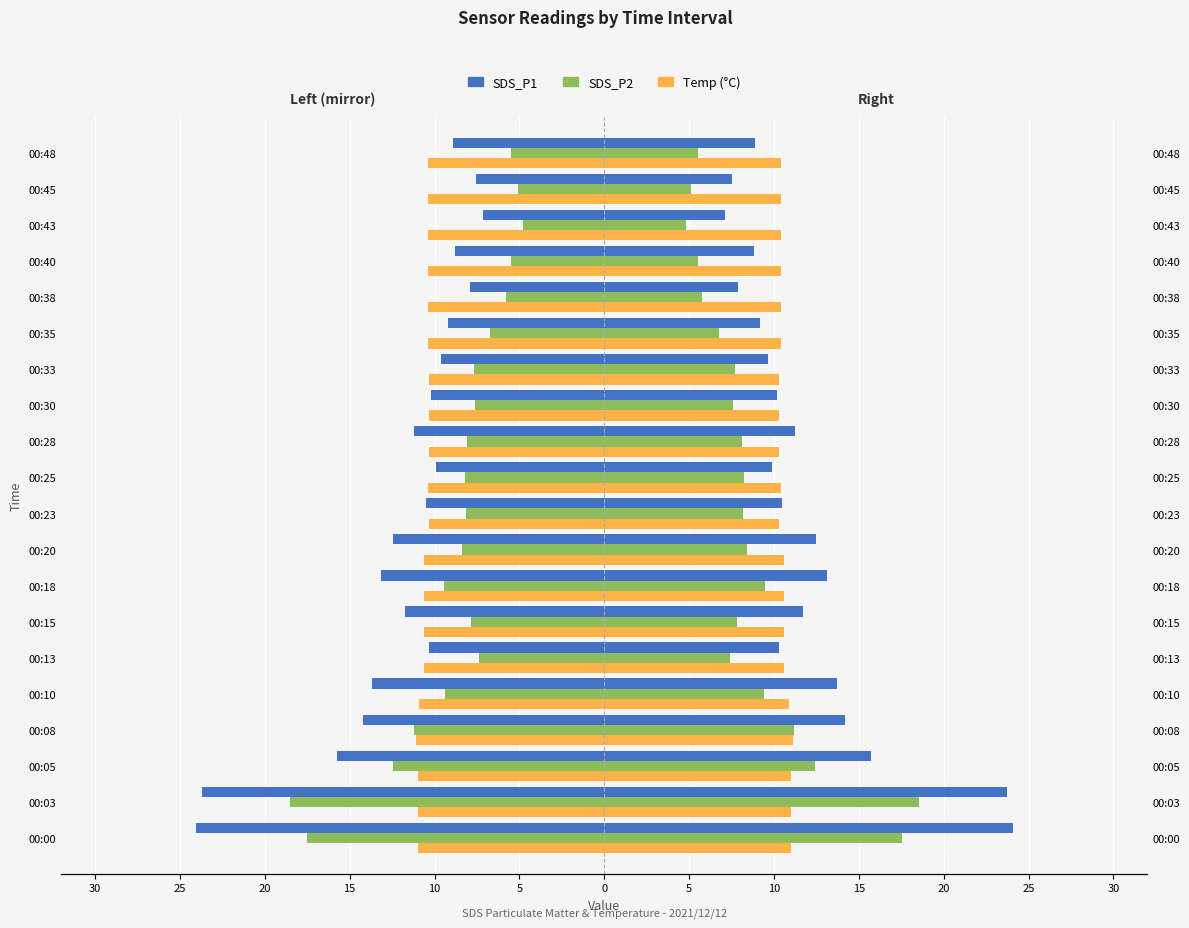

Reading right to left, list all the values displayed in this chart.

SDS_P1: -8.9	-7.5	-7.1	-8.8	-7.9	-9.2	-9.6	-10.2	-11.2	-9.9	-10.5	-12.5	-13.1	-11.7	-10.3	-13.7	-14.2	-15.7	-23.7	-24.1
SDS_P2: -5.5	-5.1	-4.8	-5.5	-5.8	-6.7	-7.7	-7.6	-8.1	-8.2	-8.2	-8.4	-9.5	-7.8	-7.4	-9.4	-11.2	-12.4	-18.5	-17.5
Temp (left): -10.4	-10.4	-10.4	-10.4	-10.4	-10.4	-10.3	-10.3	-10.3	-10.4	-10.3	-10.6	-10.6	-10.6	-10.6	-10.9	-11.1	-11.0	-11.0	-11.0
SDS_P1 (right): 8.9	7.5	7.1	8.8	7.9	9.2	9.6	10.2	11.2	9.9	10.5	12.5	13.1	11.7	10.3	13.7	14.2	15.7	23.7	24.1
SDS_P2 (right): 5.5	5.1	4.8	5.5	5.8	6.7	7.7	7.6	8.1	8.2	8.2	8.4	9.5	7.8	7.4	9.4	11.2	12.4	18.5	17.5
Temp (right): 10.4	10.4	10.4	10.4	10.4	10.4	10.3	10.3	10.3	10.4	10.3	10.6	10.6	10.6	10.6	10.9	11.1	11.0	11.0	11.0